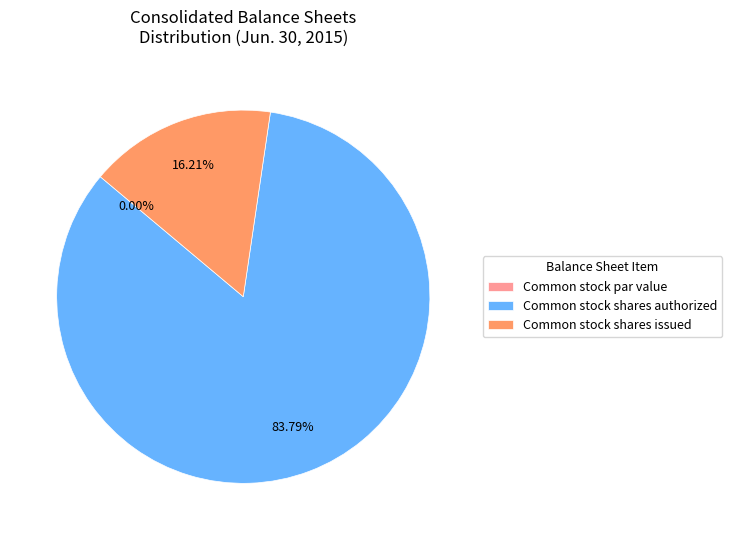

To the nearest percent, what is the combined percentage of Common stock shares authorized and Common stock shares issued?

100%